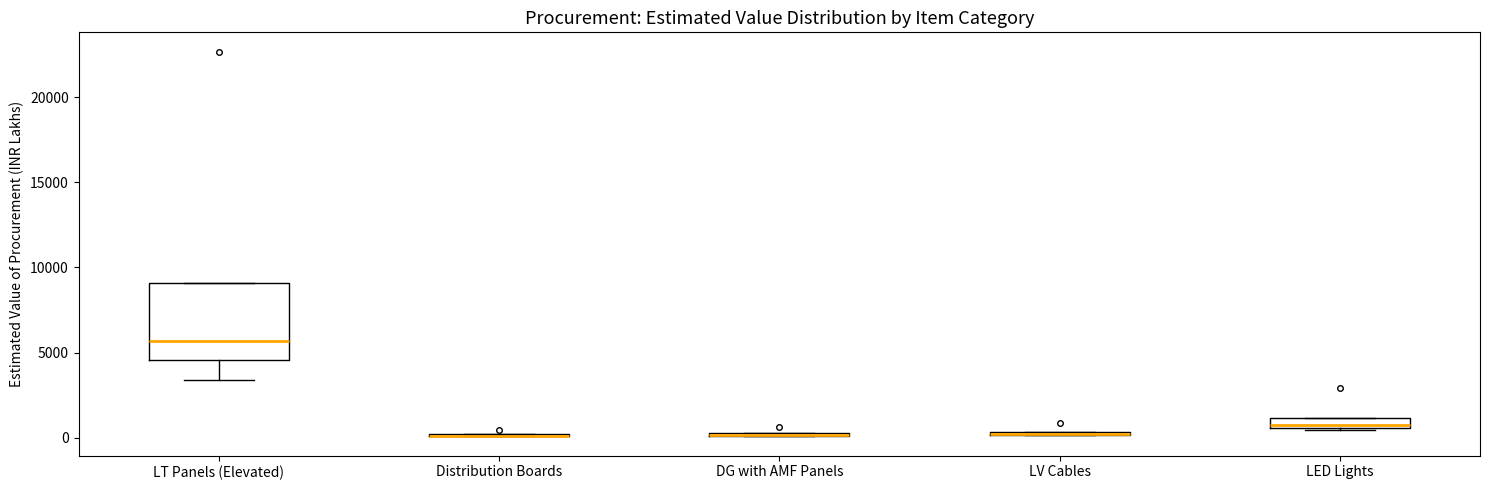

Comparing the boxes themselves (not the whiskers), which one is the tallest?

LT Panels (Elevated)